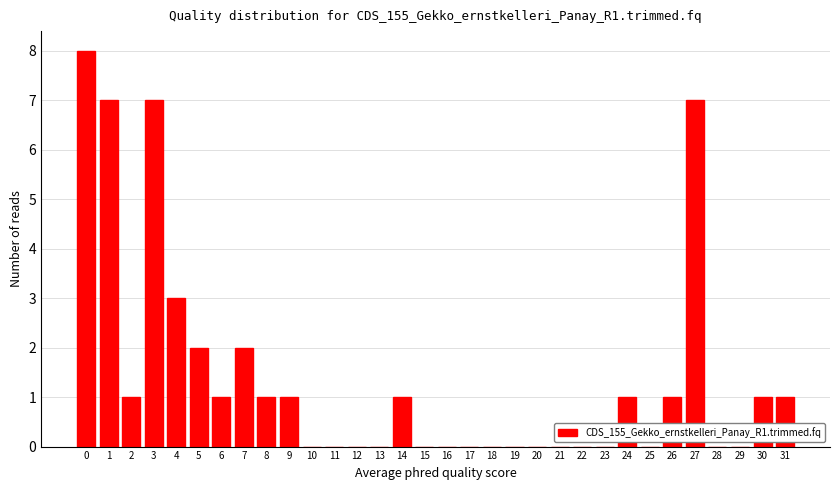

Approximately how many times larger is the value at 26 compared to 9?

1.0